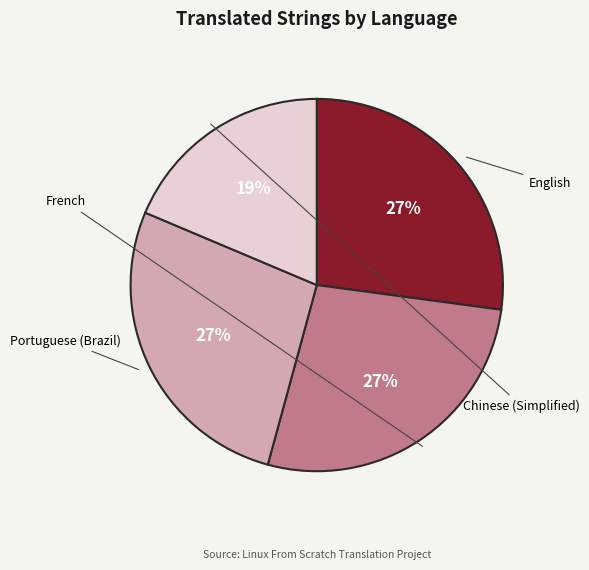

To the nearest percent, what is the difference between the largest and smallest slice percentages?

8%